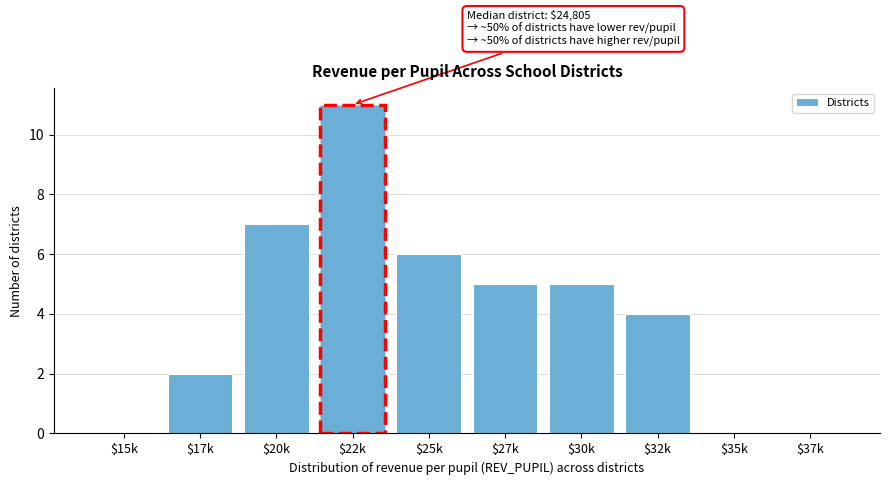

What is the maximum value shown in the chart?

11